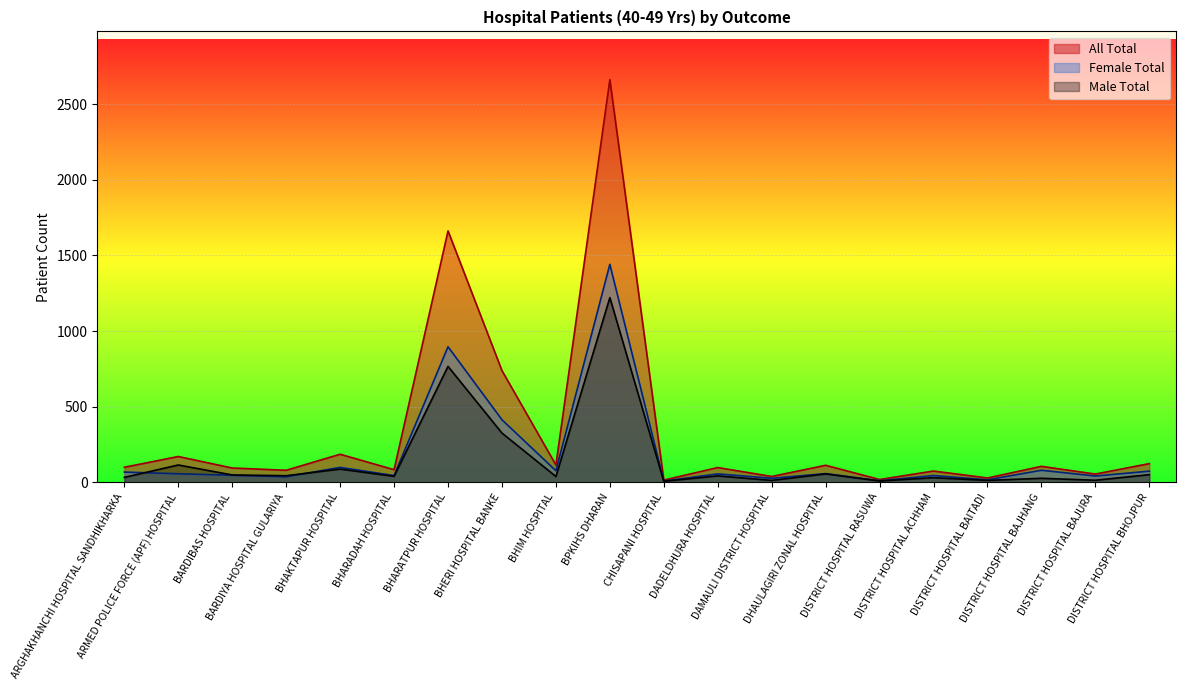

In All Total, how many points are higher than both neighbors (excluding endpoints)?

8